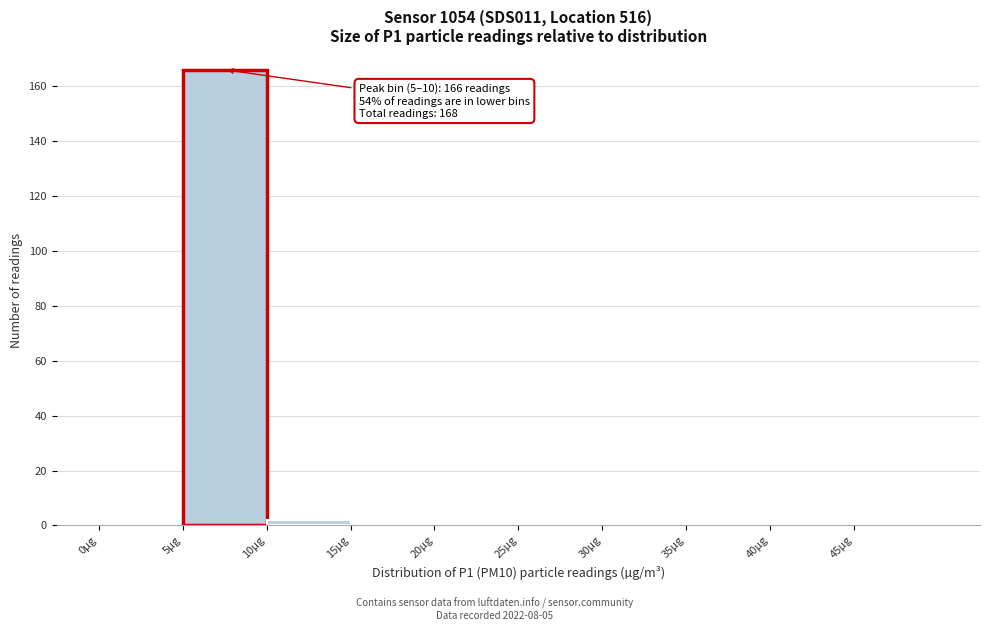

Which range on the x-axis has the tallest bar?

5 to 10